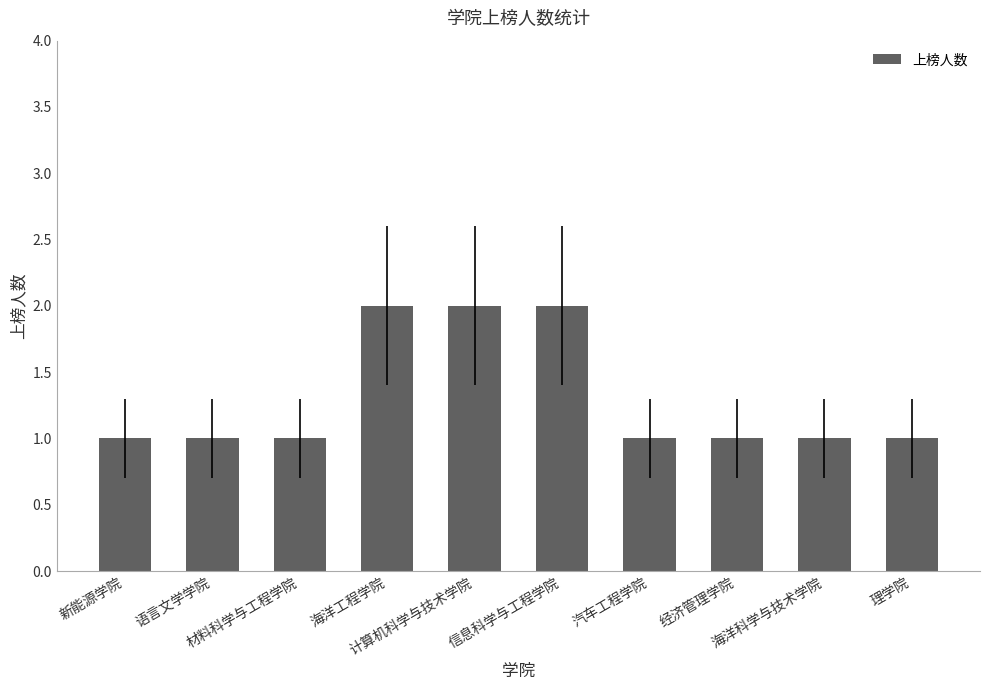

What is the value of the 10th bar from the left?

1